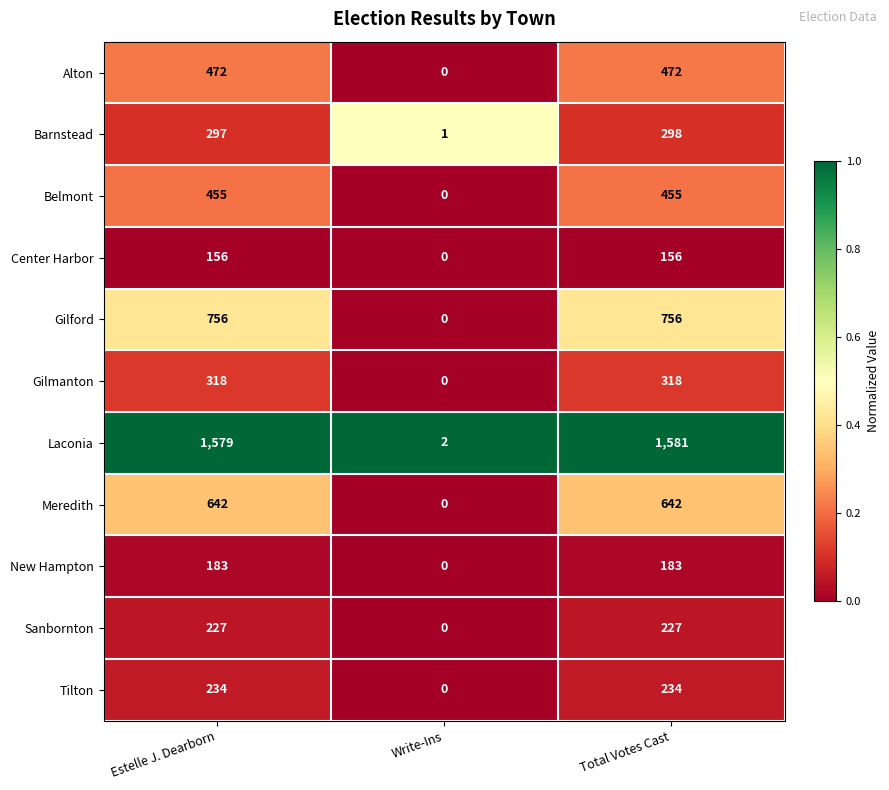

Which series changed the most between Estelle J. Dearborn and Total Votes Cast?

Laconia